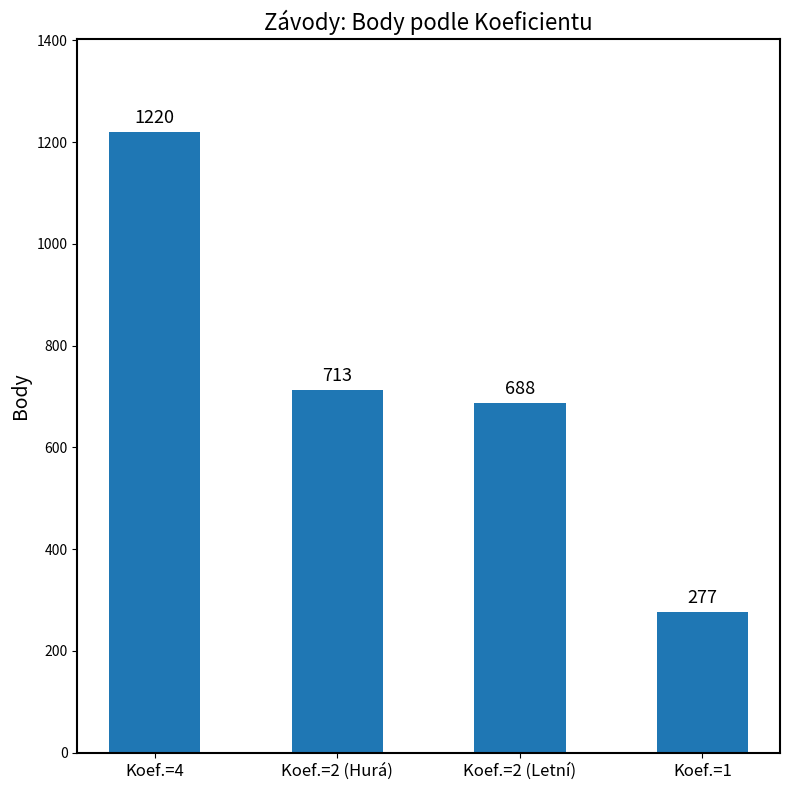

Between Koef.=1 and Koef.=2 (Hurá), which is larger?

Koef.=2 (Hurá)